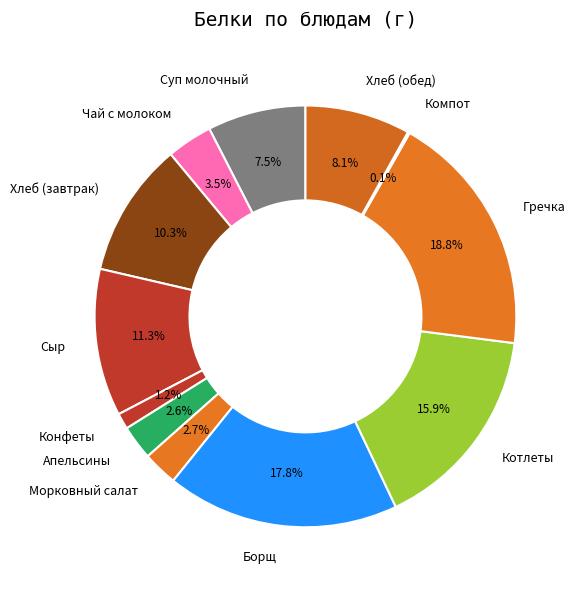

Is there any slice that represents more than half of the pie?

No